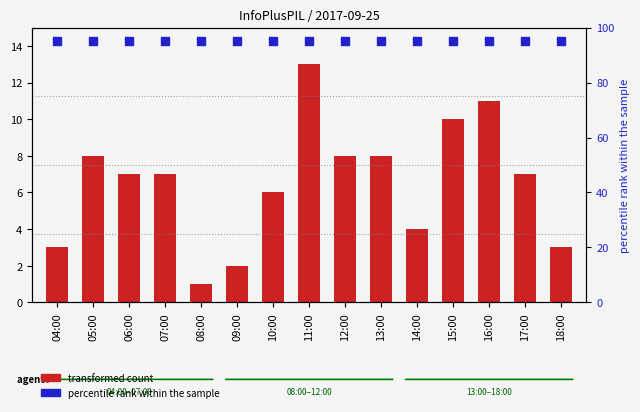

What is the total value across all series at 13:00?

103